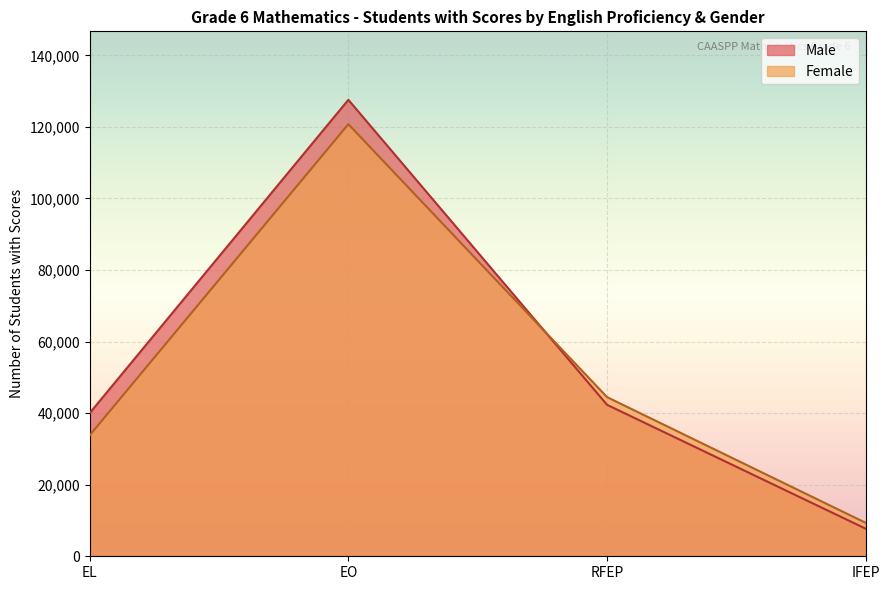

Reading left to right, what are all the values shown in this chart?

Male: EL=39993	EO=127564	RFEP=42324	IFEP=7699
Female: EL=33796	EO=120751	RFEP=44475	IFEP=9338